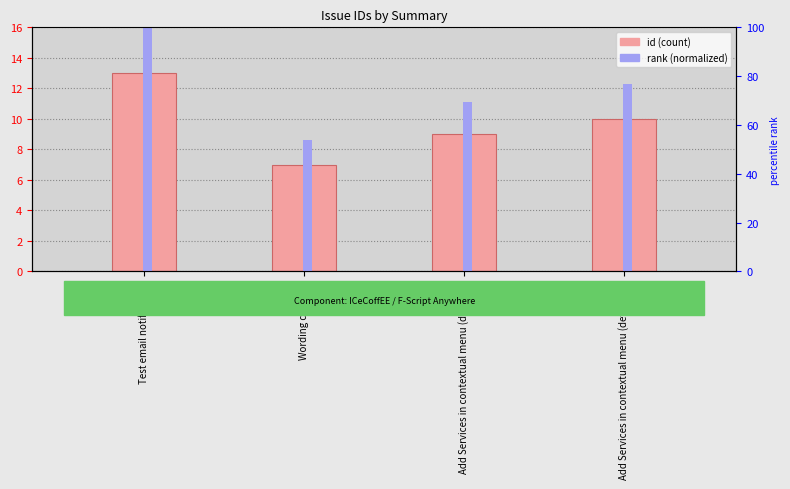

Where is rank (normalized) nearest to the value 76?

Add Services in contextual menu (defect 10)